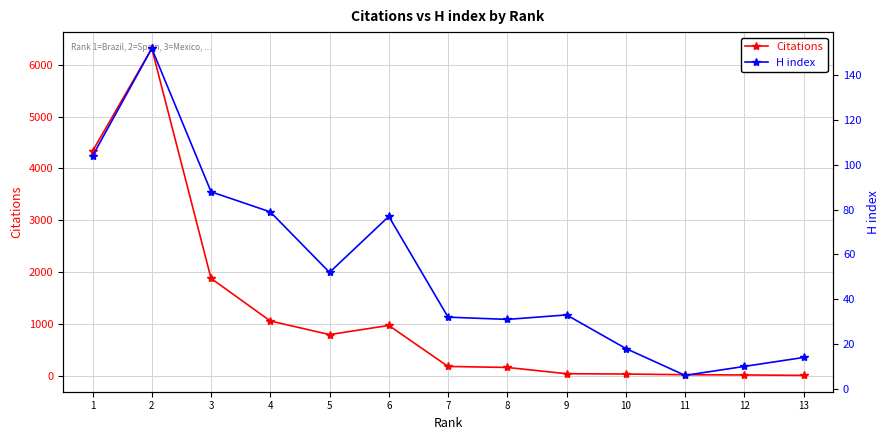

How many times do H index and Citations cross each other?

1